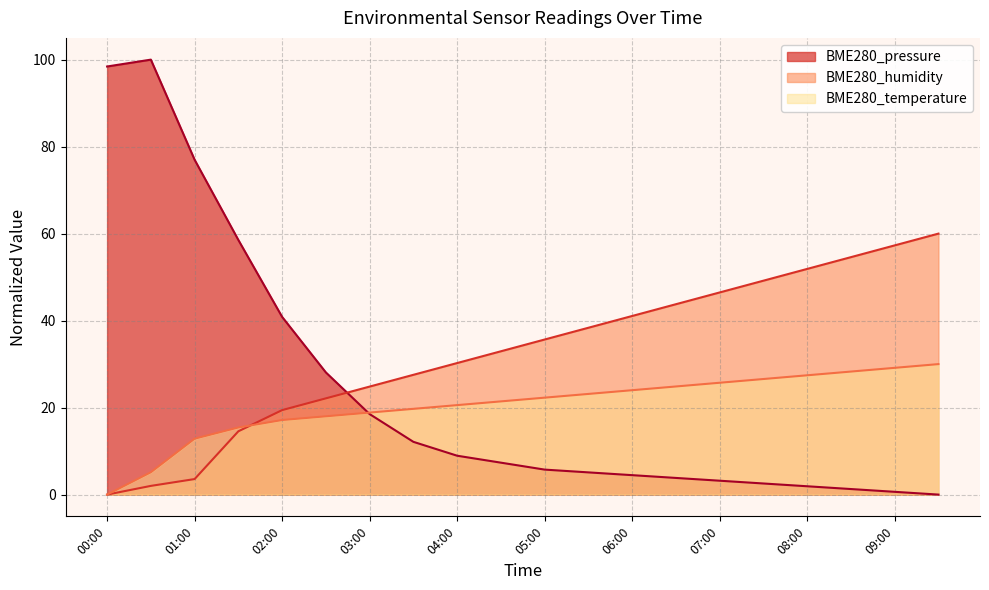

How many times do BME280_temperature and BME280_pressure cross each other?

1